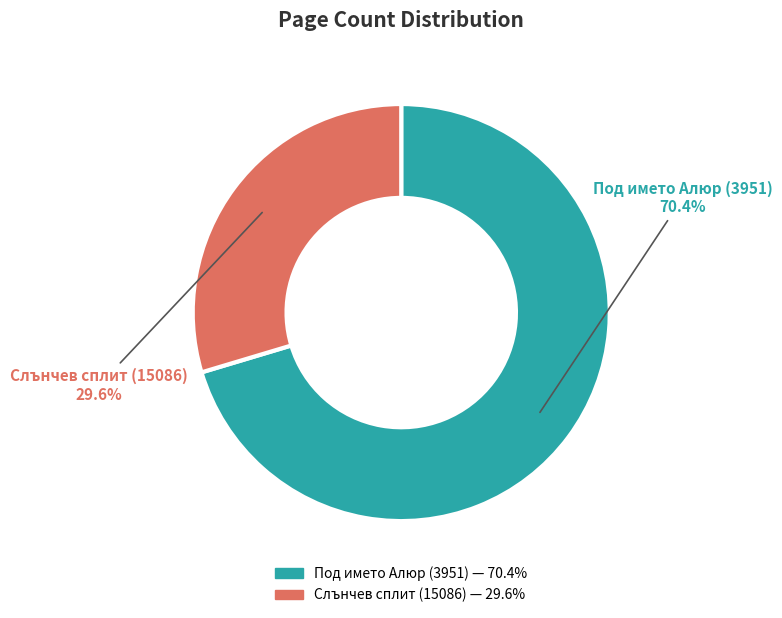

Do Слънчев сплит (15086) and Под името Алюр (3951) together represent more than half of the pie?

Yes